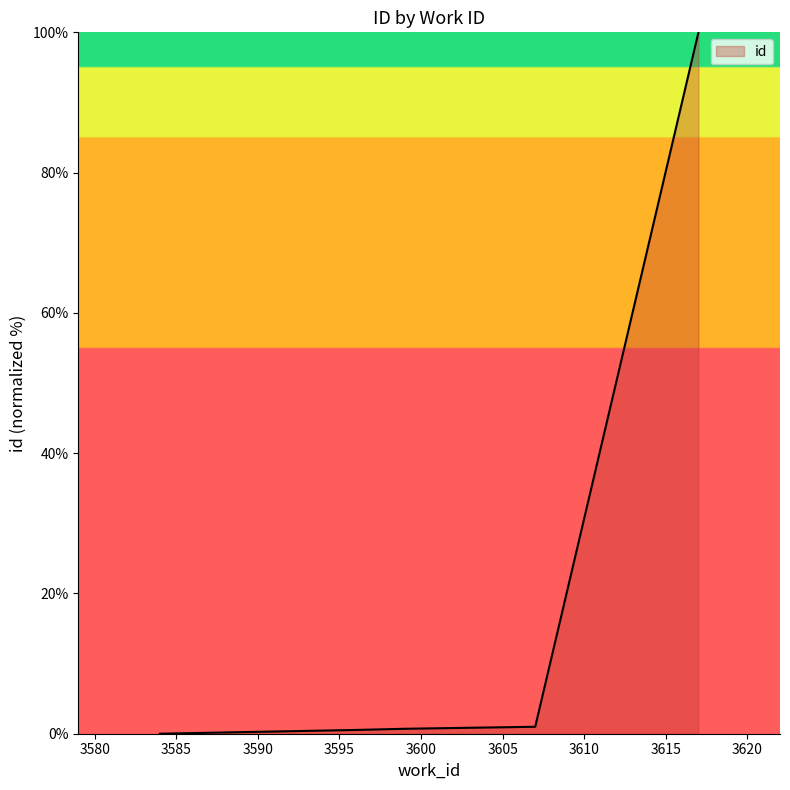

What is the difference between the maximum and minimum values?

100.0